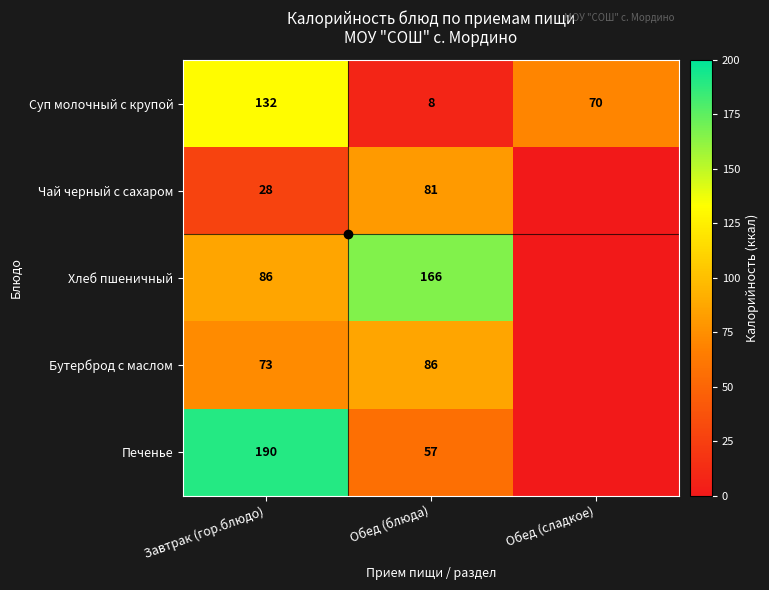

What is the sum of the Печенье values at Обед (блюда) and Завтрак (гор.блюдо)?

247